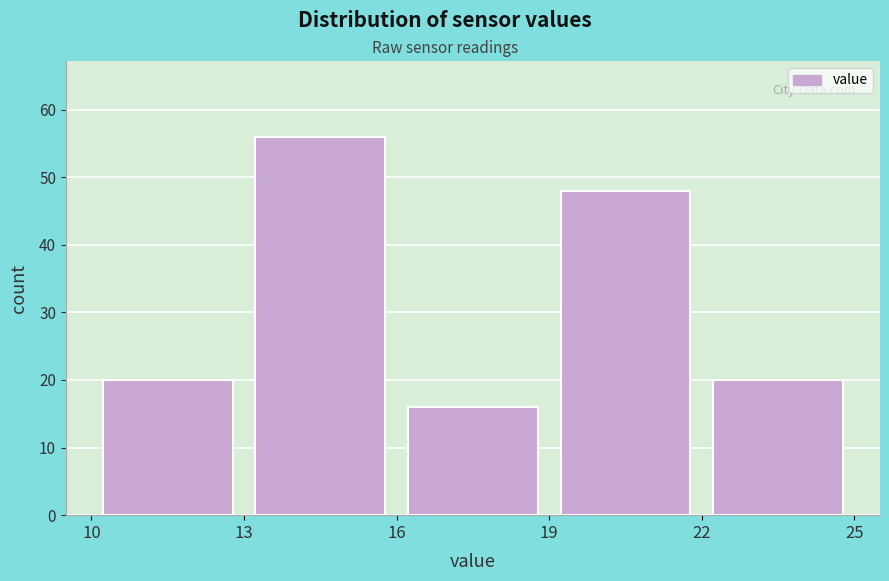

Reading left to right, list every bar in this chart as the range it spans on the x-axis followed by its height. The values are not printed on the chart, so give them approximately, as read against the axis.

10 to 13: 20
13 to 16: 56
16 to 19: 16
19 to 22: 48
22 to 25: 20